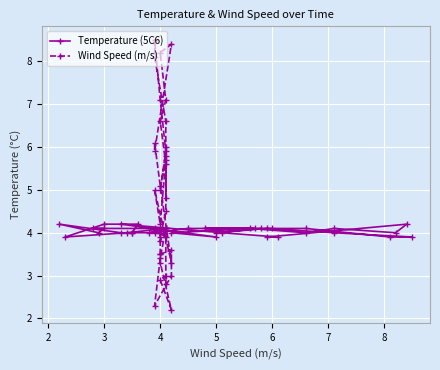

What is the lowest value of the Temperature (5C6) series?

3.9